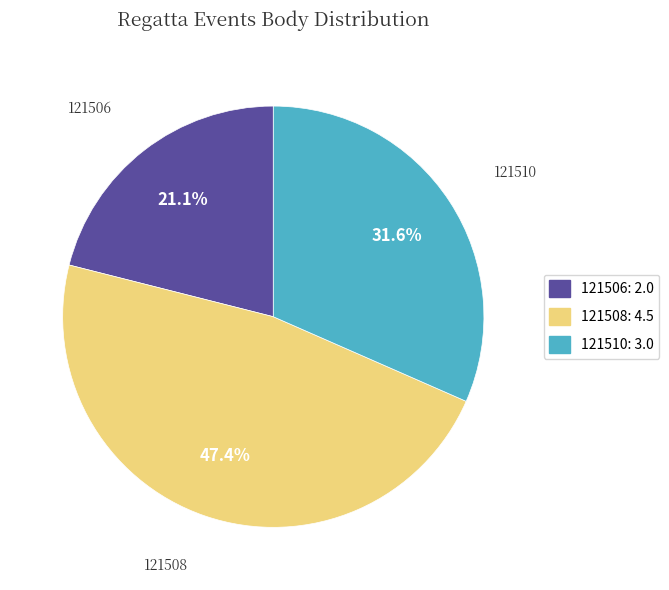

Is there any slice that represents more than half of the pie?

No